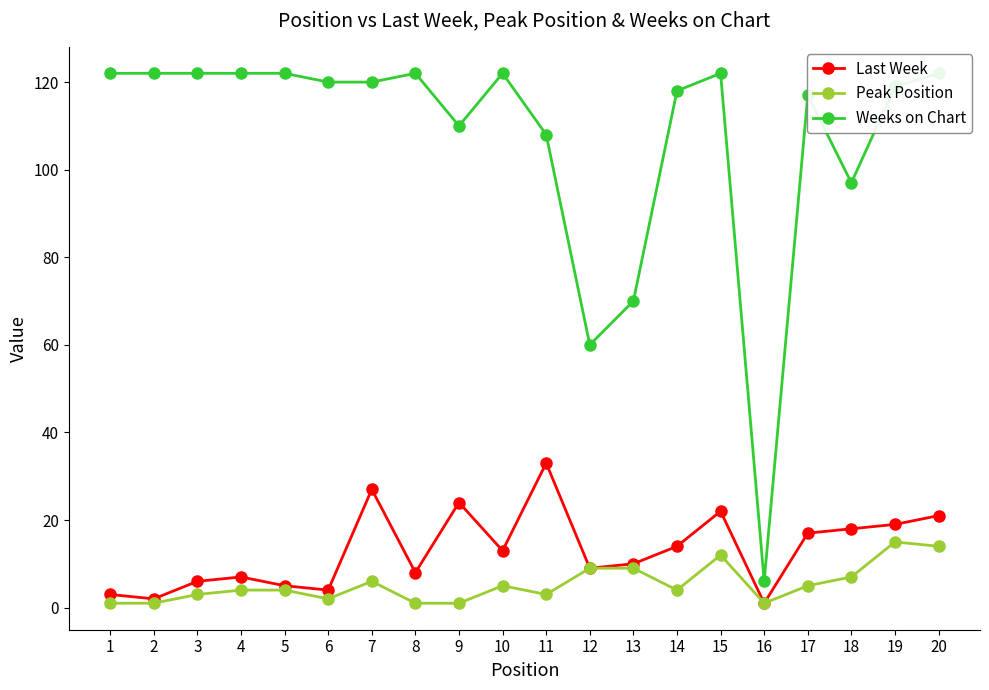

What is the total value across all series at 13?

89